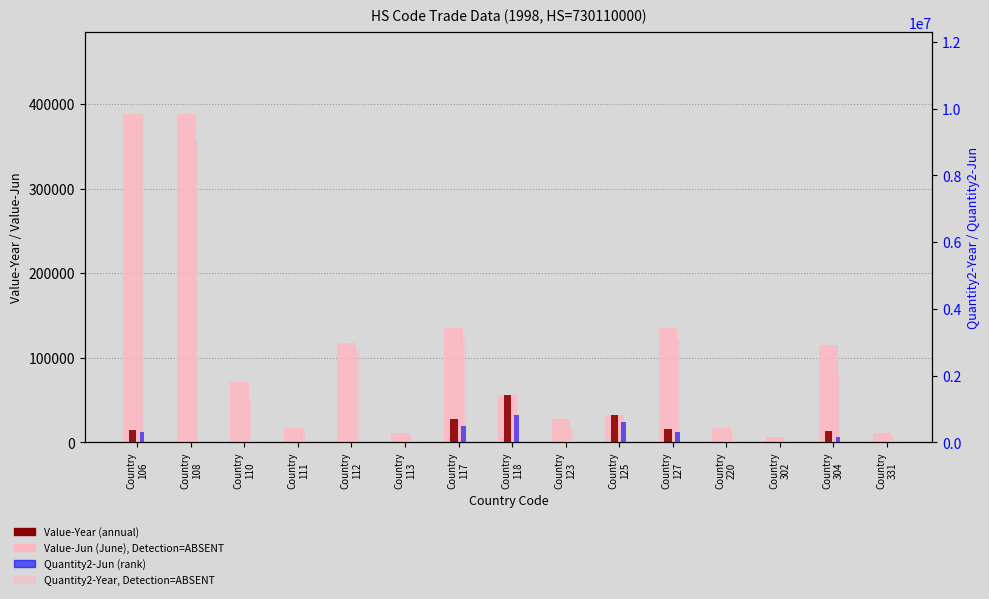

At Country
220, list the series in order from smallest to largest.

Value-Jun, Quantity2-Jun, Value-Year, Quantity2-Year